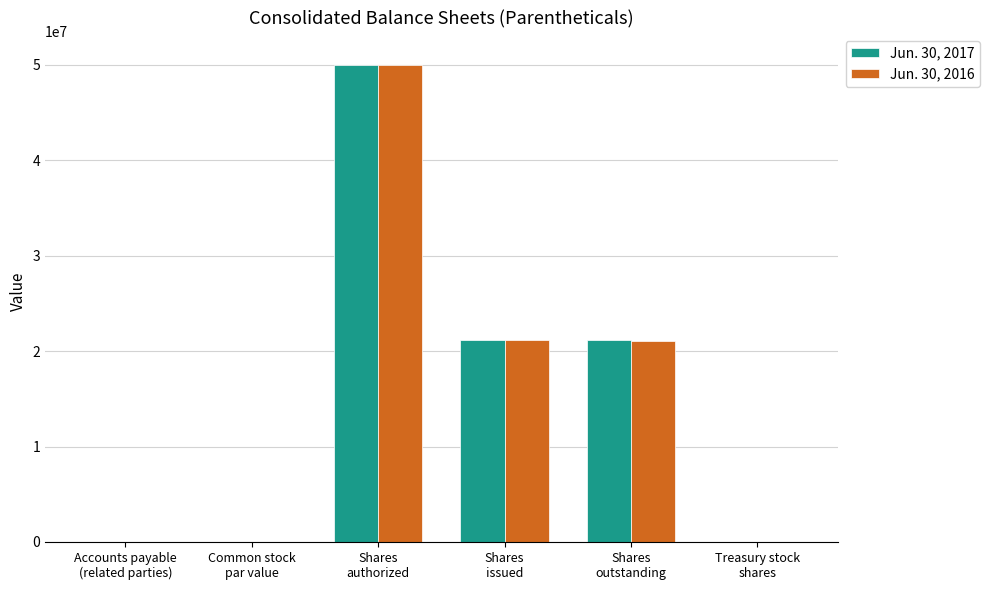

The Jun. 30, 2017 series shows 21135074.0 at Shares
outstanding. True or false?

True